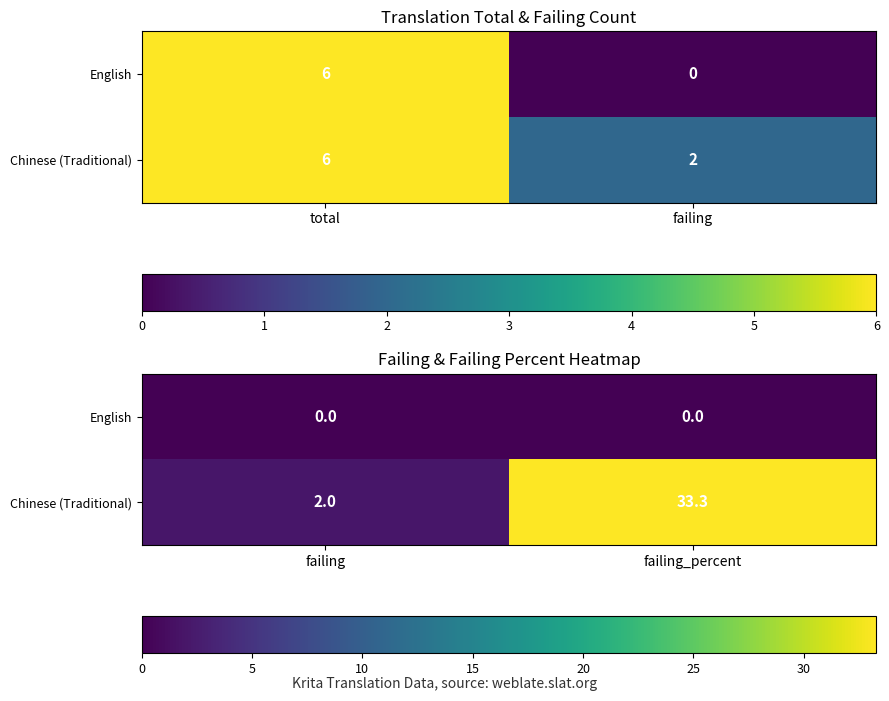

The English series shows 0.0 at failing_percent. True or false?

True